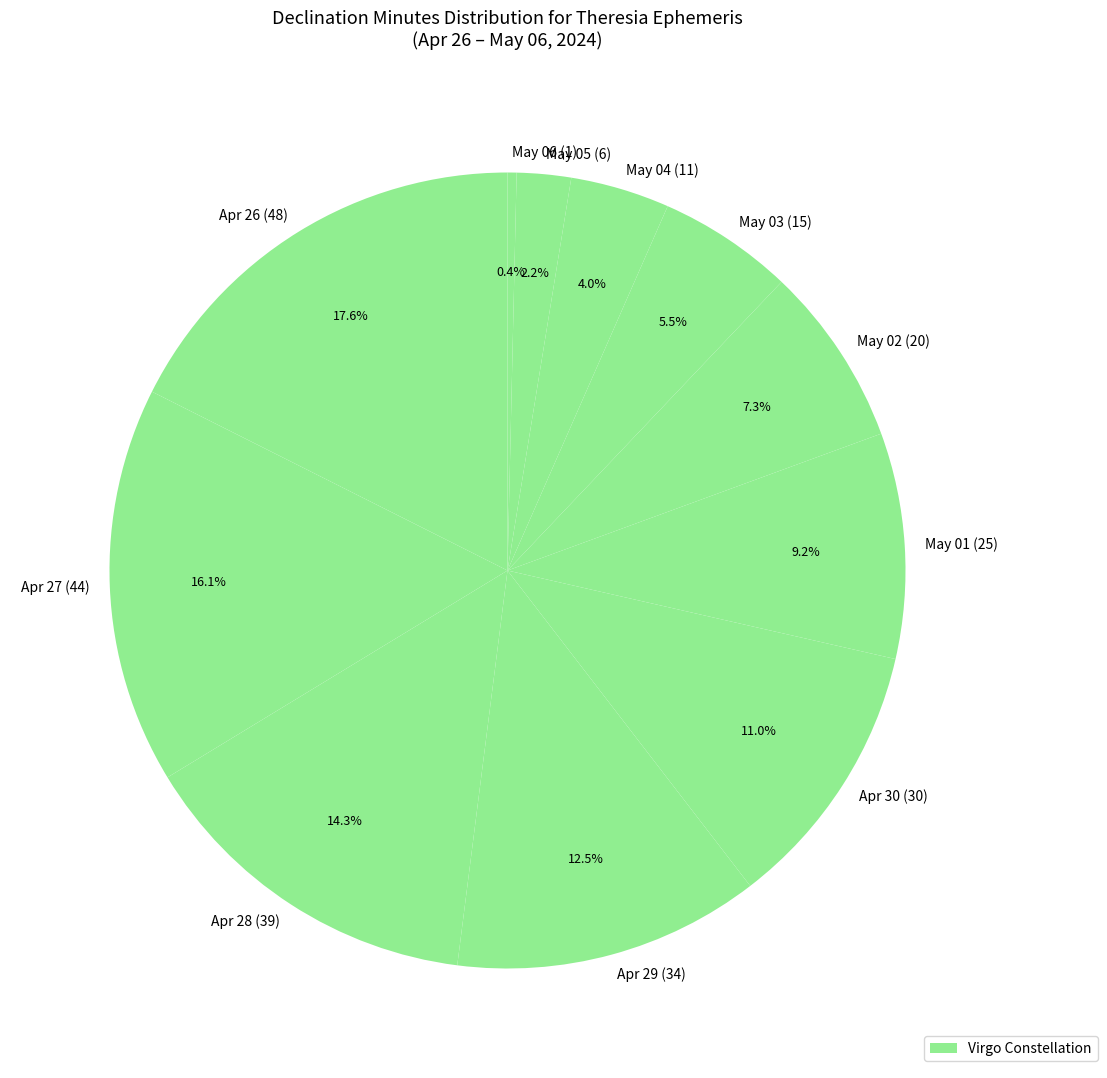

Count the number of slices in the pie.

11